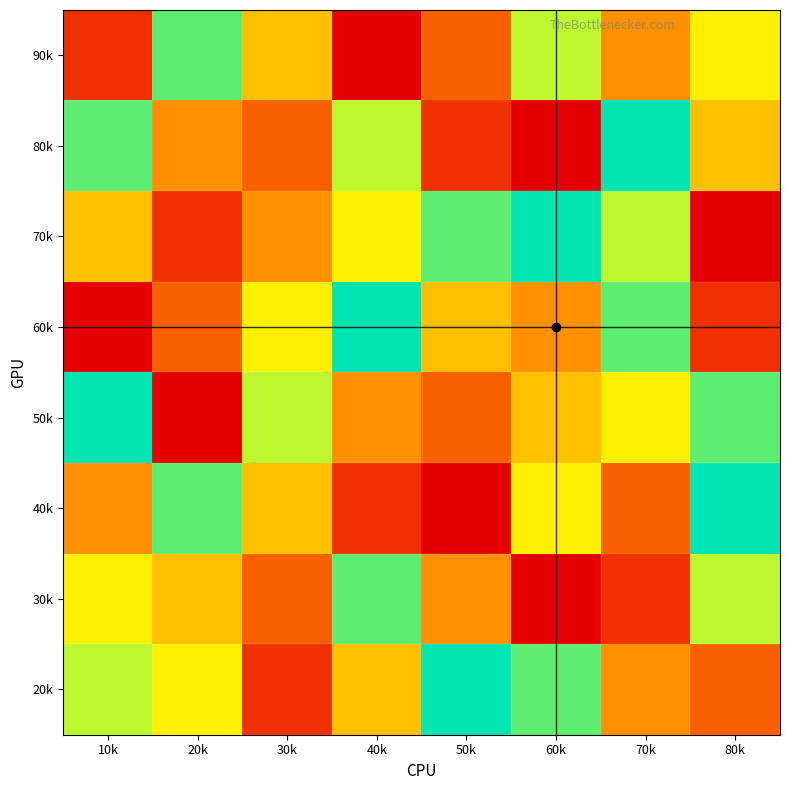

Which series has the widest spread of values?

80k